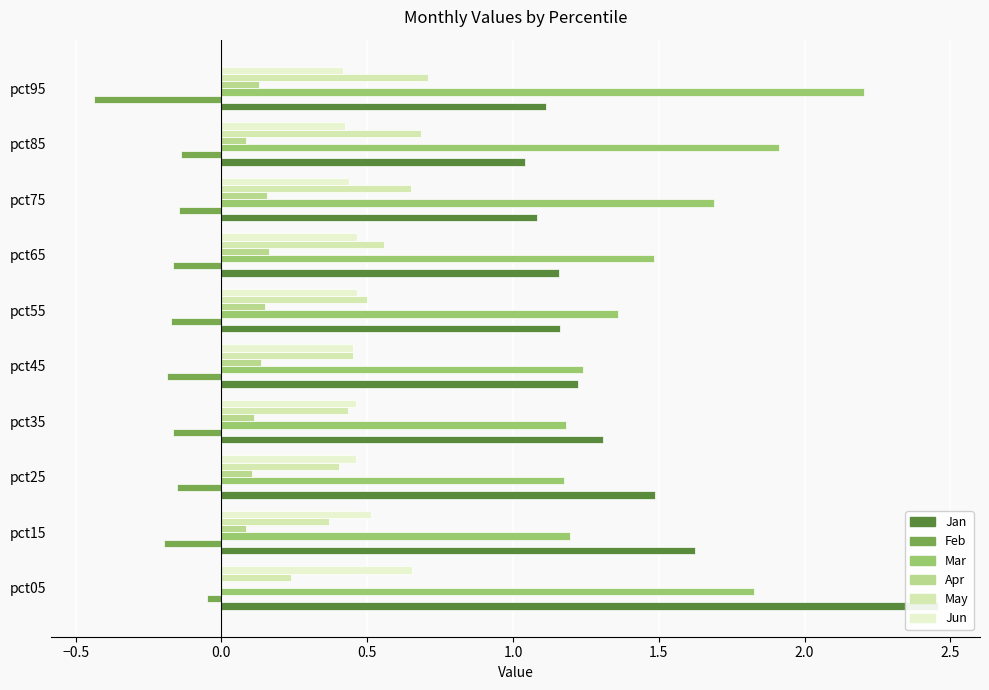

What is the average value of the Jun series?

0.5